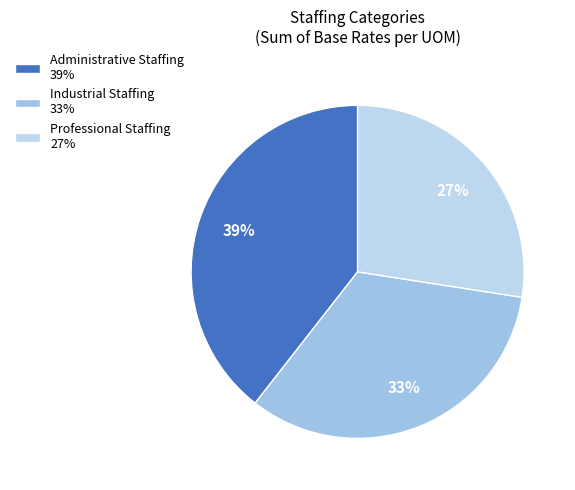

Which slice is the largest?

Administrative Staffing